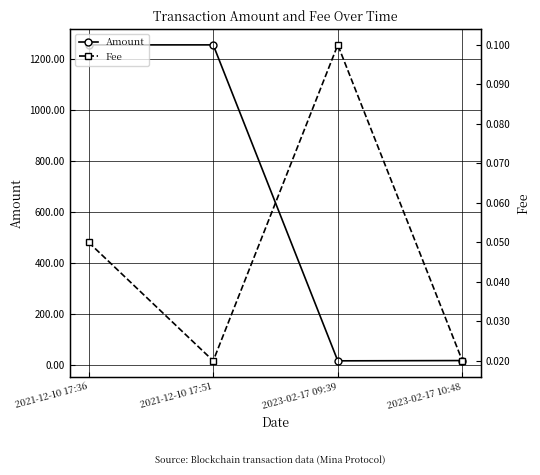

What is the spread (max minus min) of values at 2021-12-10 17:36?

1255.4